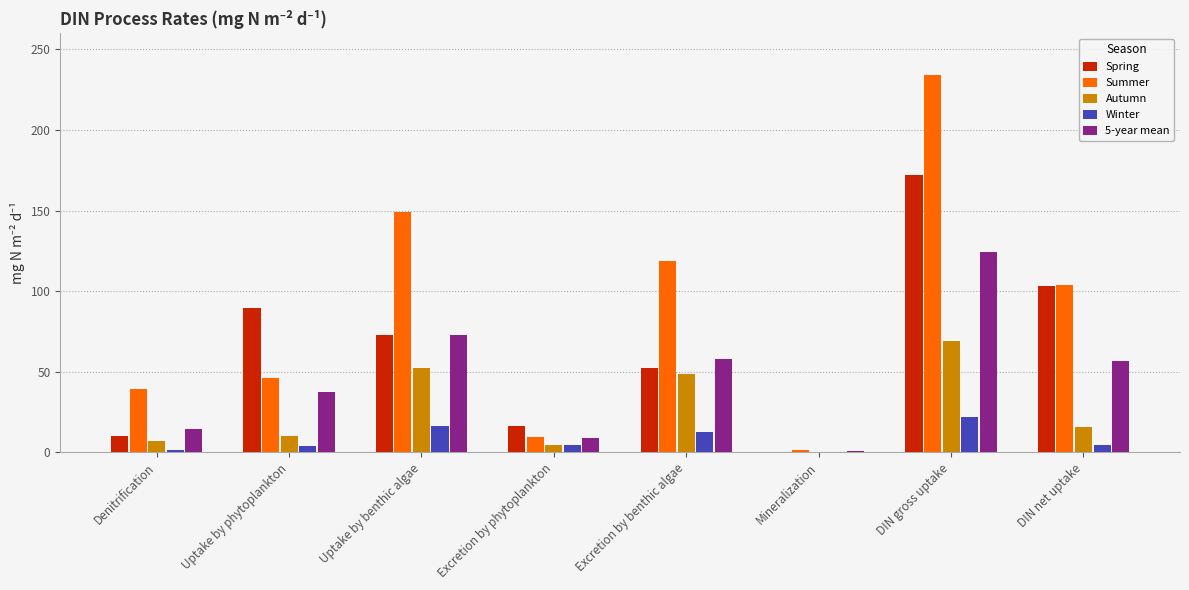

What value does the Spring series have at Excretion by benthic algae?

52.3